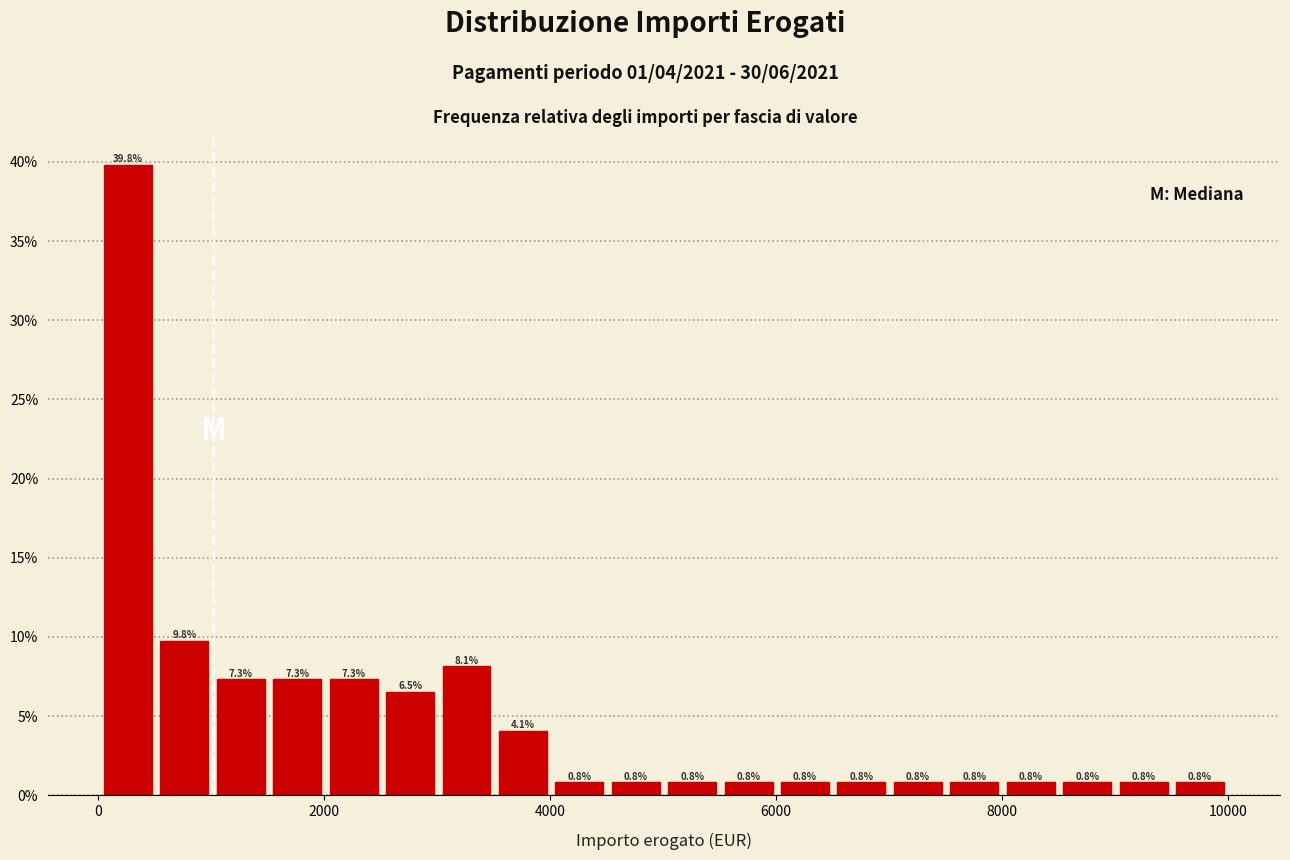

Read against the x-axis, roughly where is the centre of the tallest bar?

200